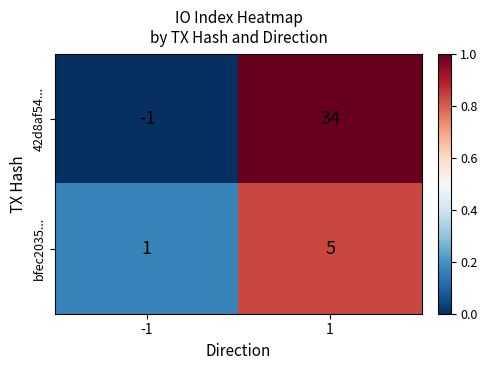

The 42d8af54... series shows 7 at 1. True or false?

False